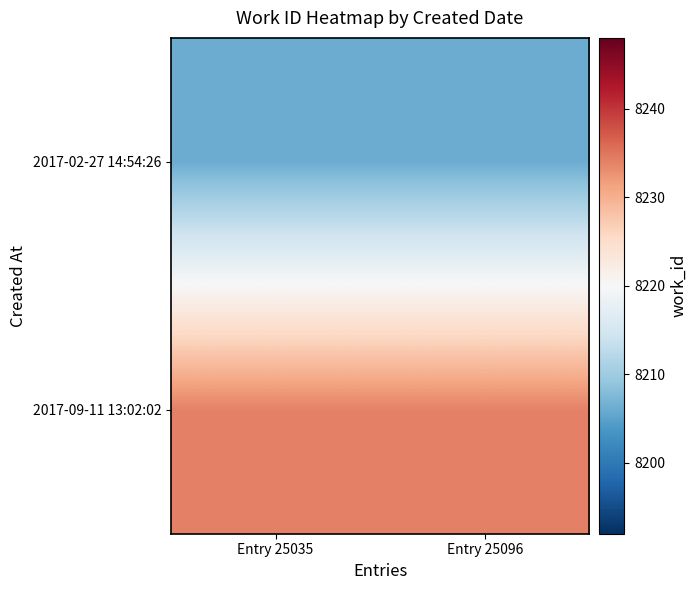

Reading left to right, list all the values displayed in this chart.

2017-02-27 14:54:26: Entry 25035=8206	Entry 25096=8206
2017-09-11 13:02:02: Entry 25035=8234	Entry 25096=8234